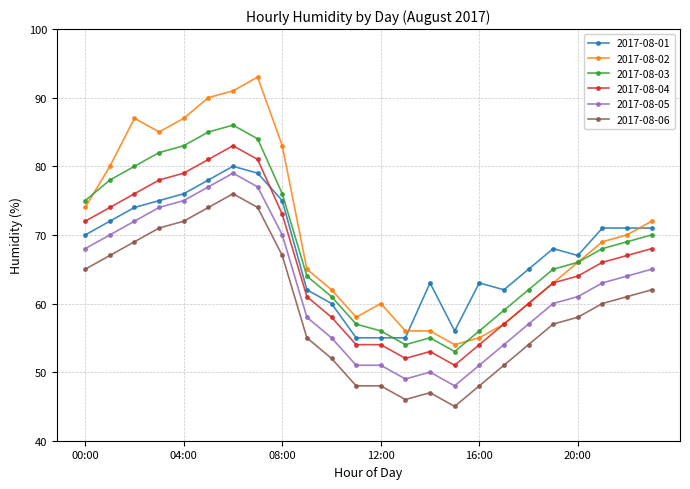

At how many categories does at least one series exceed 88?

3